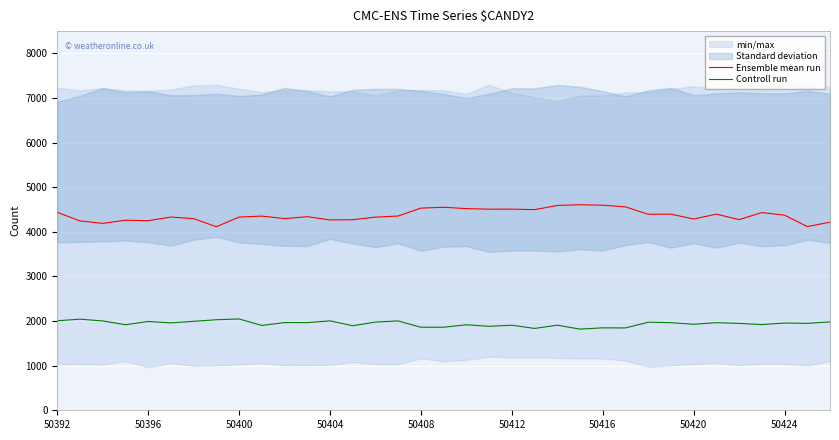

What is the approximate value of Controll run at 17, to the nearest 5?

1860